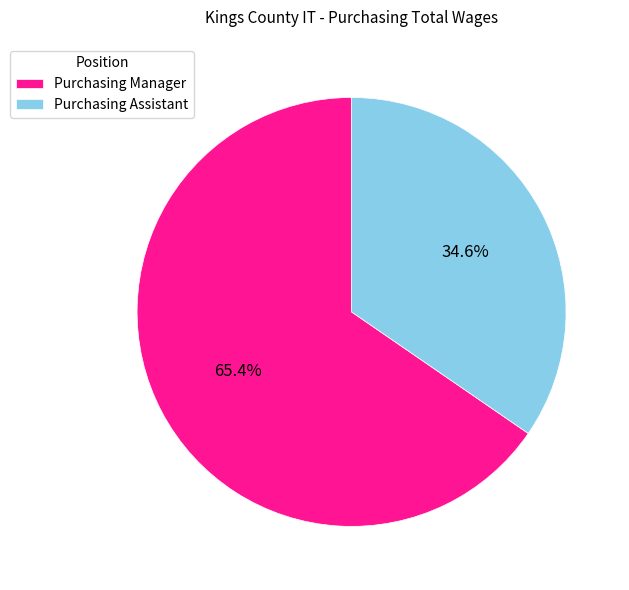

Count the number of slices in the pie.

2